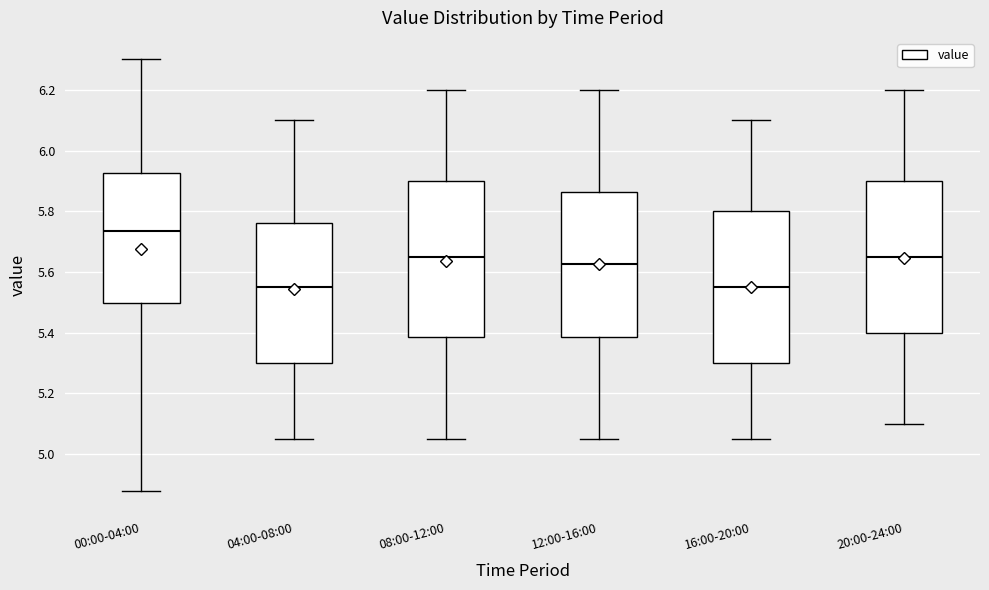

Which box's median line is the highest?

00:00-04:00